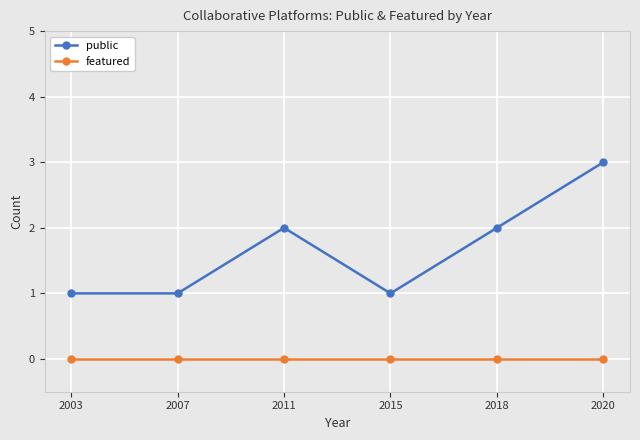

What is the spread (max minus min) of values at 2003?

1